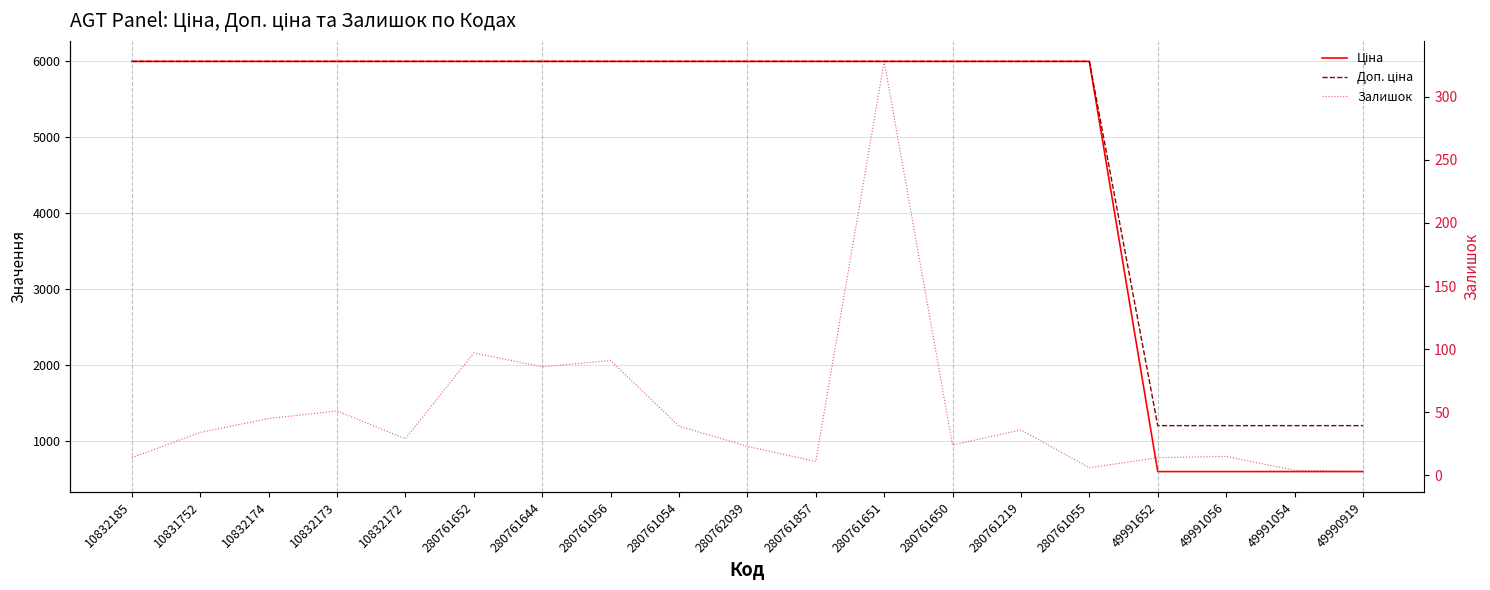

At which label is Залишок closest to 165?

280761652